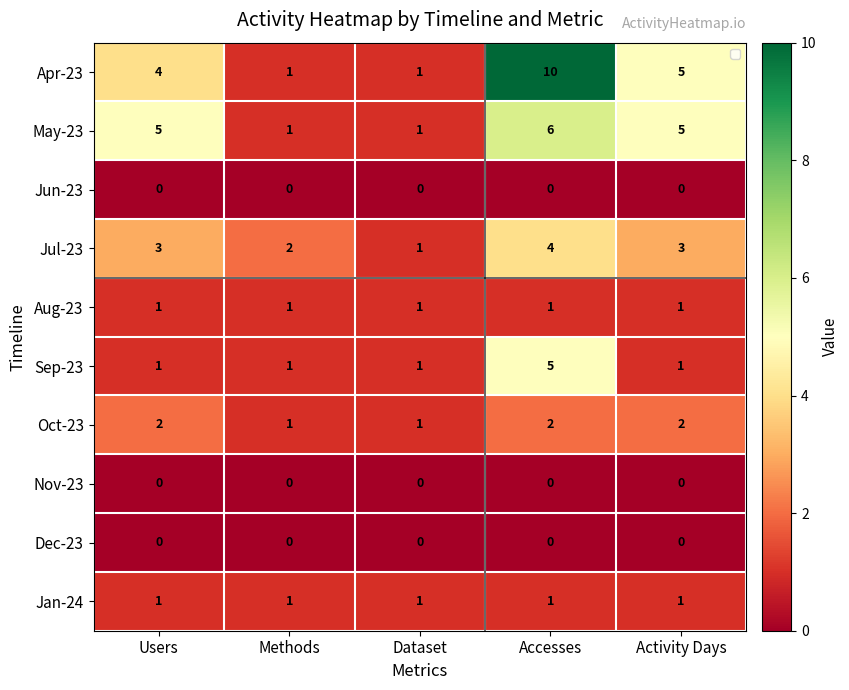

Which series has the largest range (max minus min)?

Apr-23